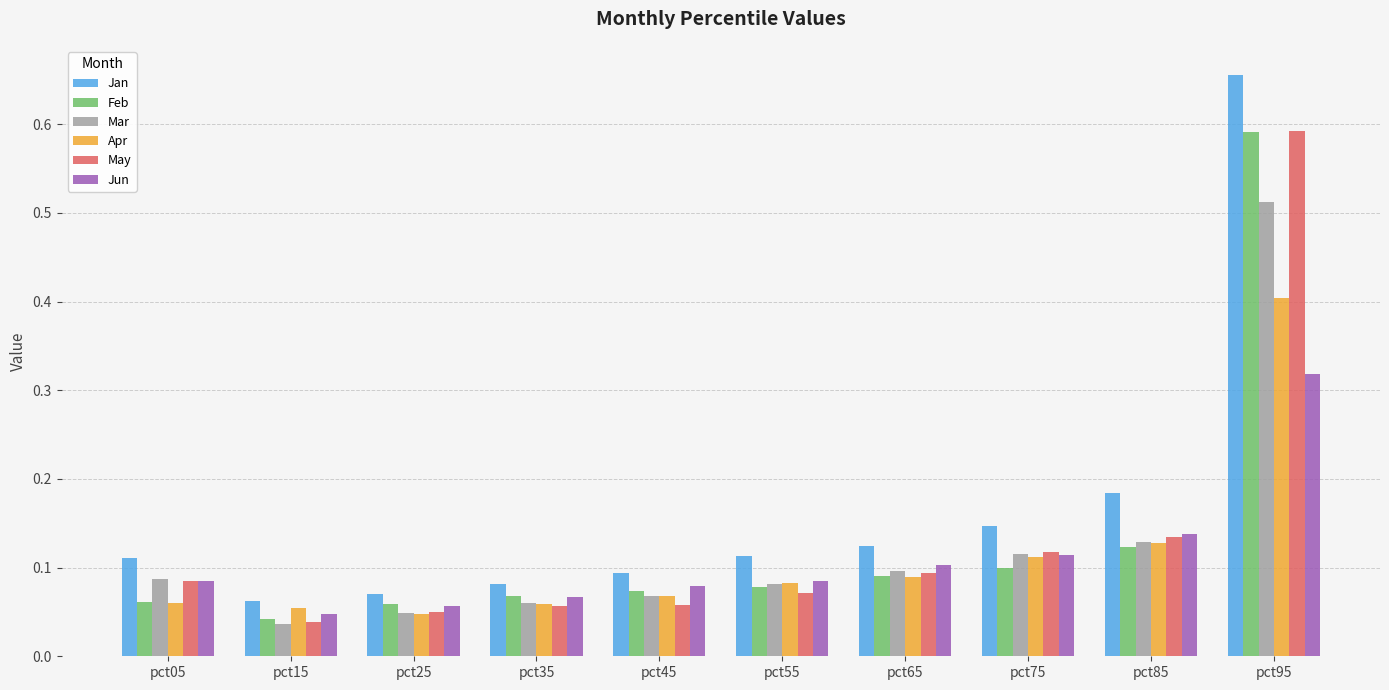

What is the sum of all Jun values?

1.1